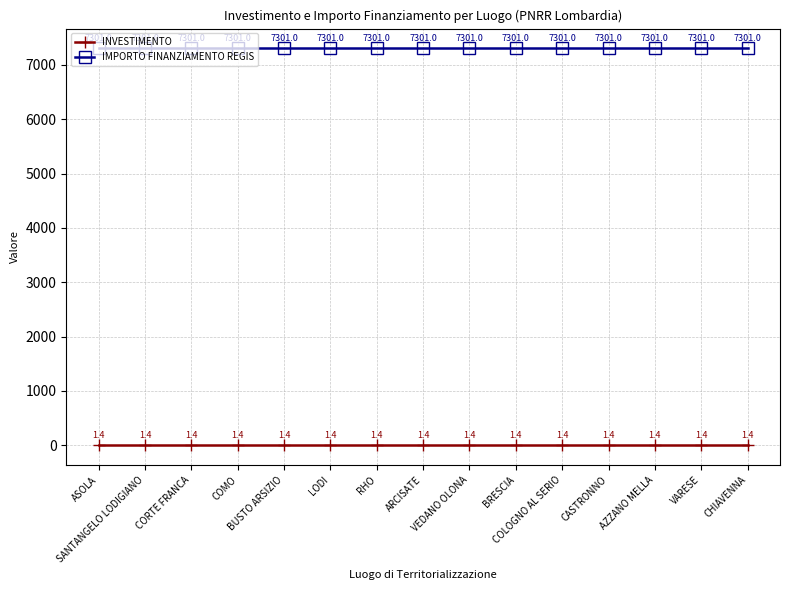

What is the value of the IMPORTO FINANZIAMENTO REGIS point at the 2nd from the left?

7301.0